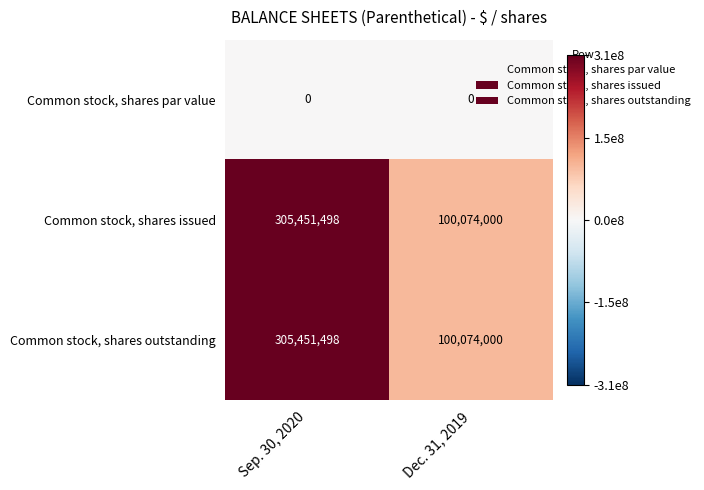

Read the Common stock, shares outstanding value at Dec. 31, 2019, to the nearest 10.

100074000